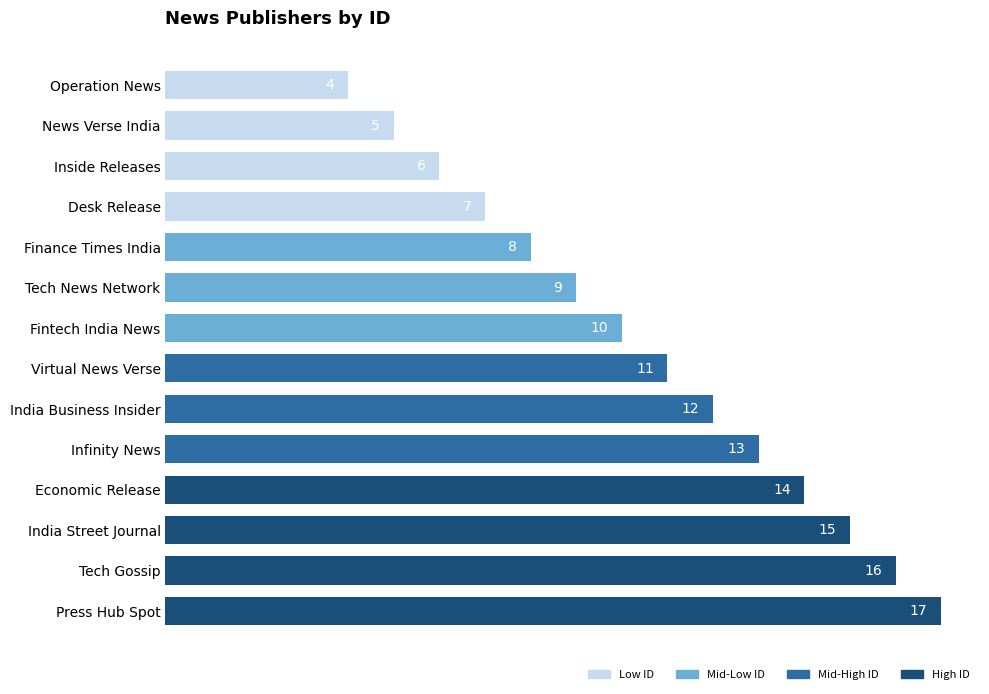

Does the chart contain any negative values?

No